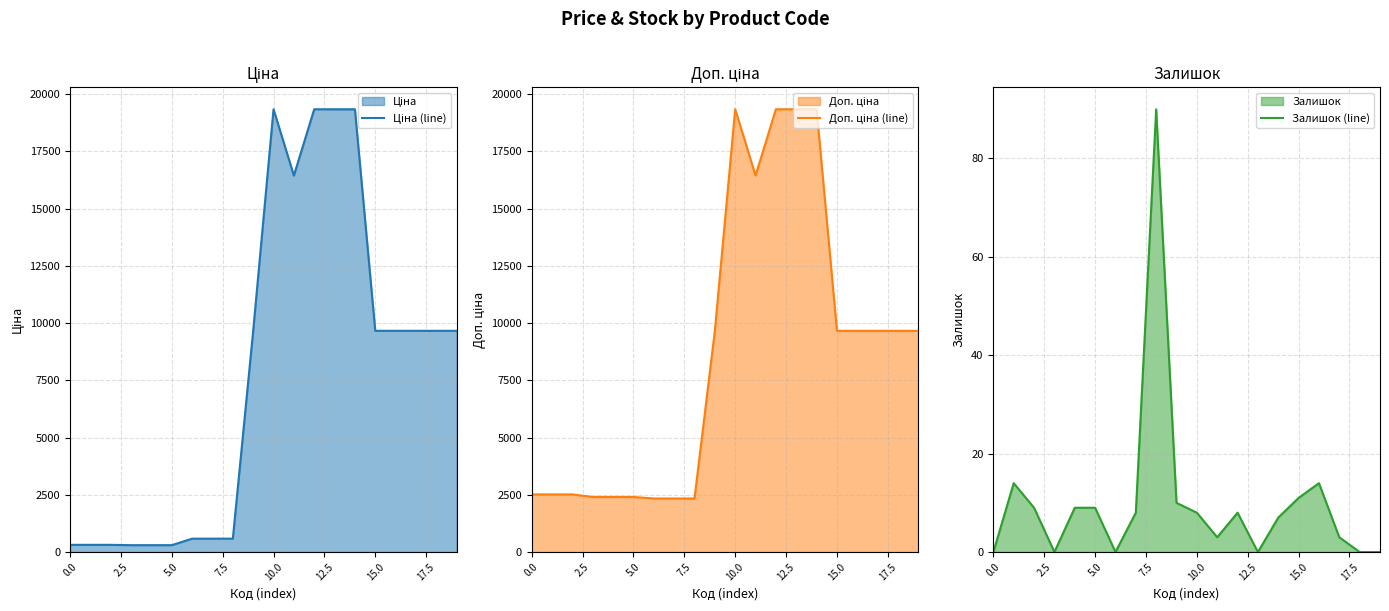

At how many categories does at least one series exceed 10644?

5